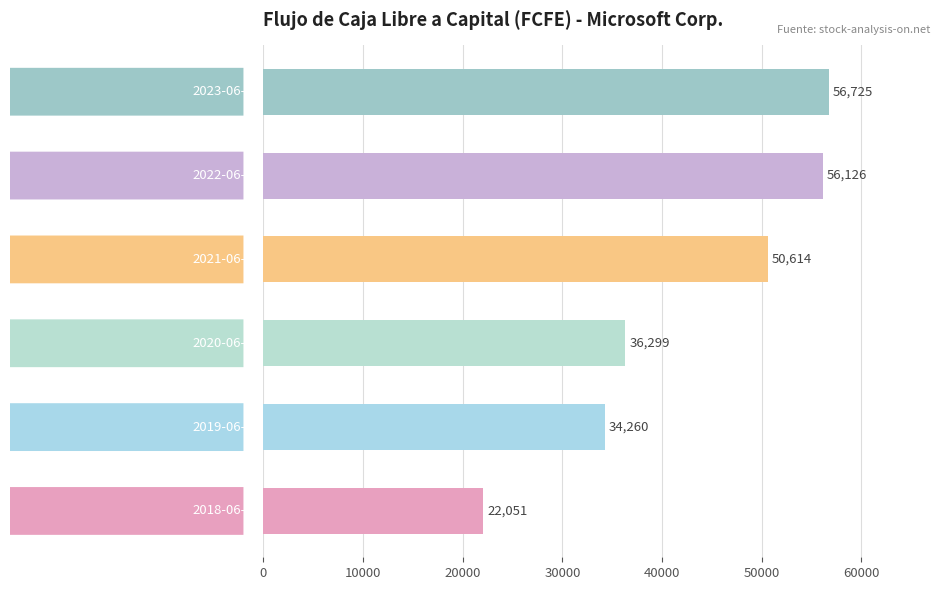

What is the smallest value displayed?

22051